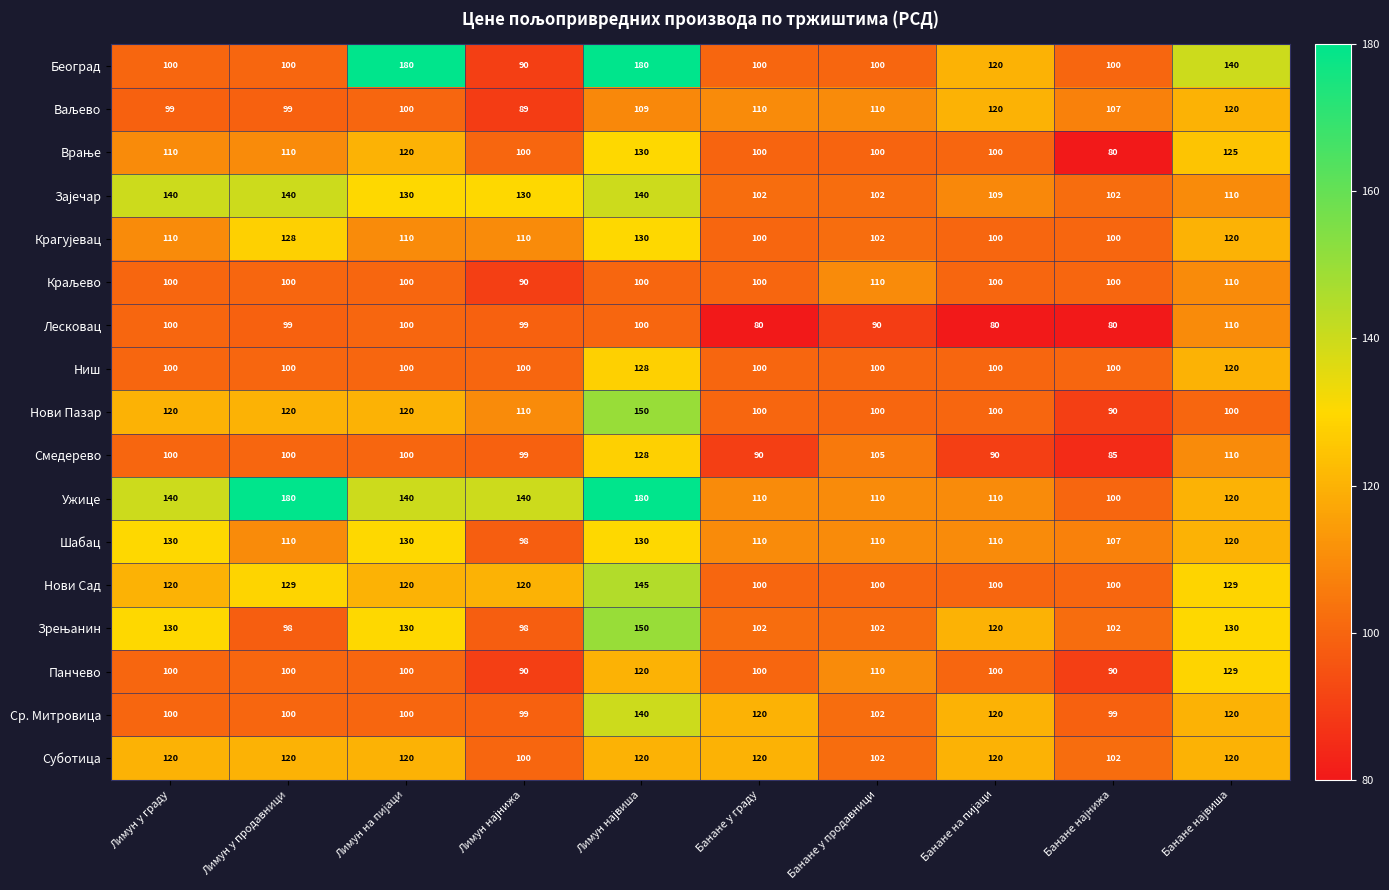

Which series has the widest spread of values?

Београд